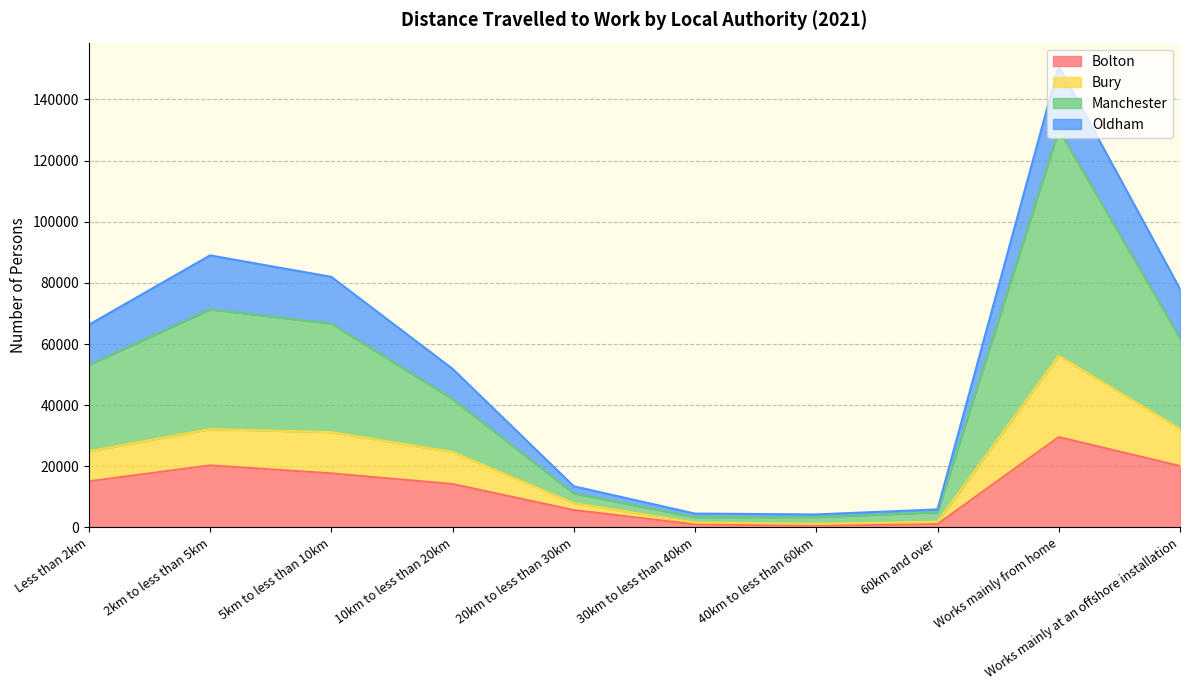

At which label does Manchester reach its peak?

Works mainly from home